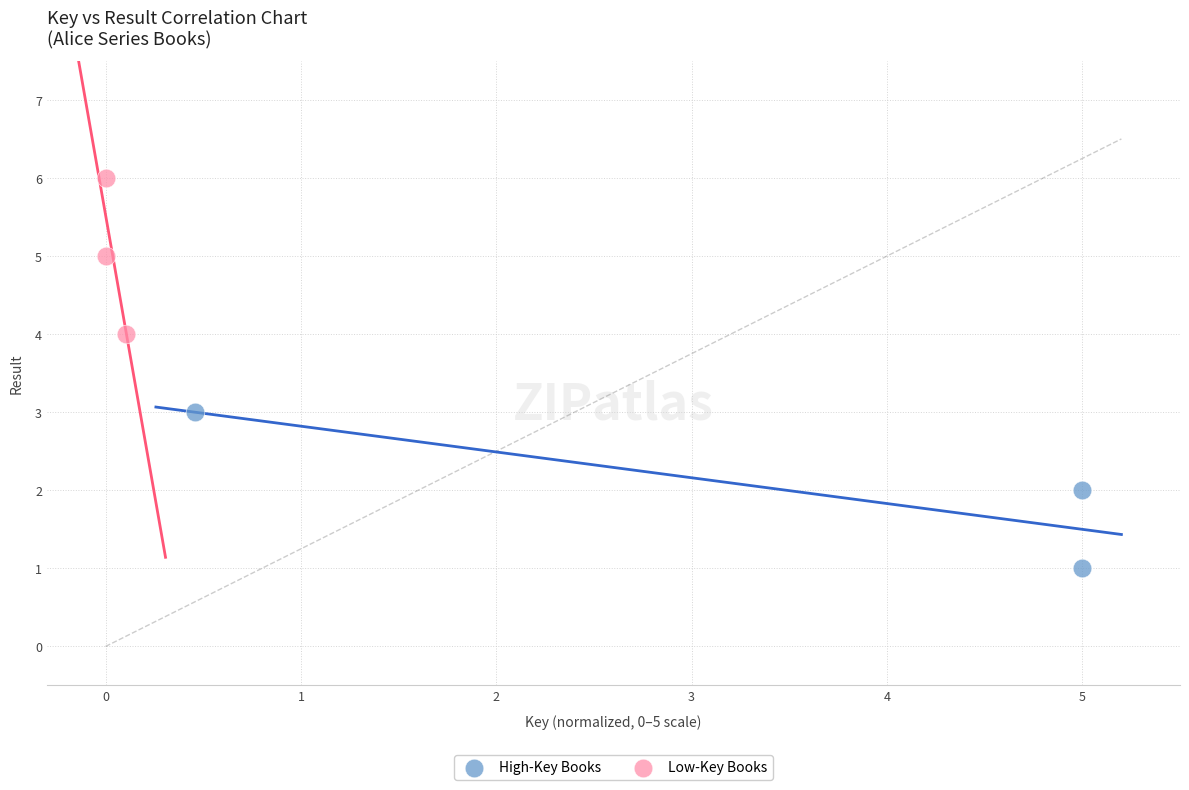

What are all the series names shown in the legend?

High-Key Books, Low-Key Books